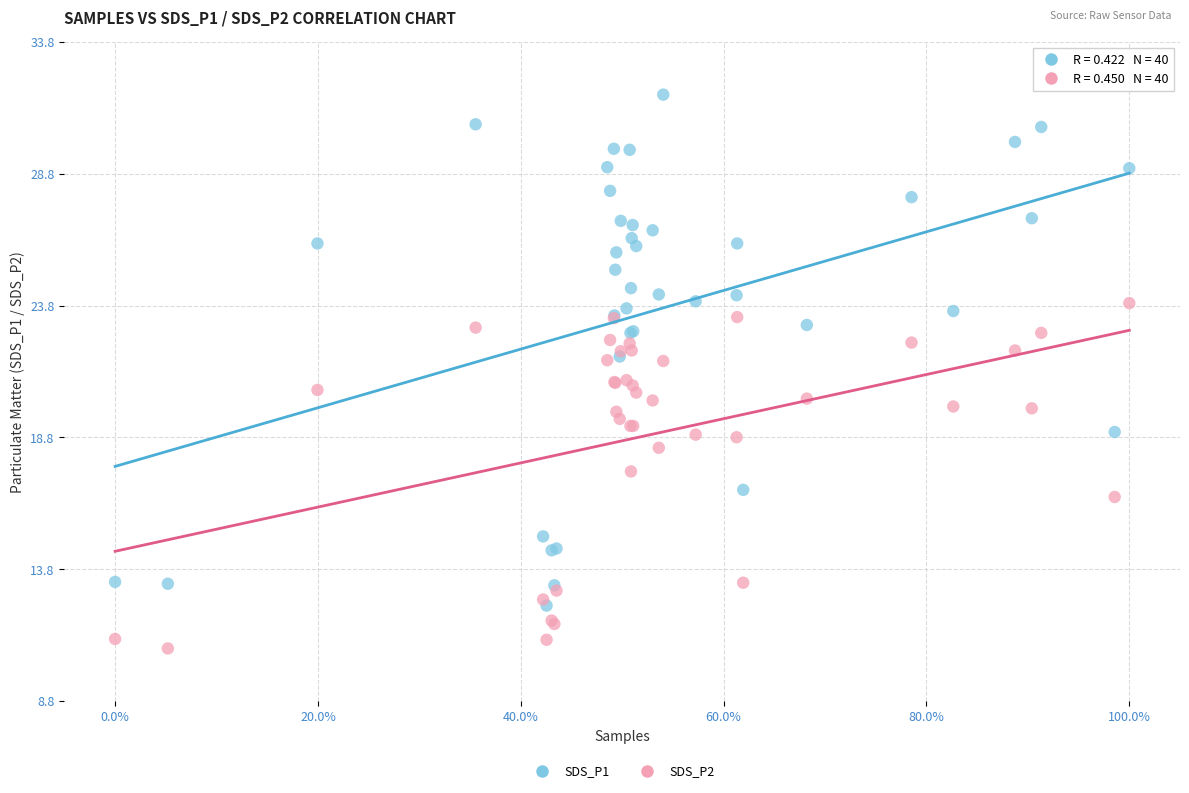

What are all the series names shown in the legend?

SDS_P1, SDS_P2